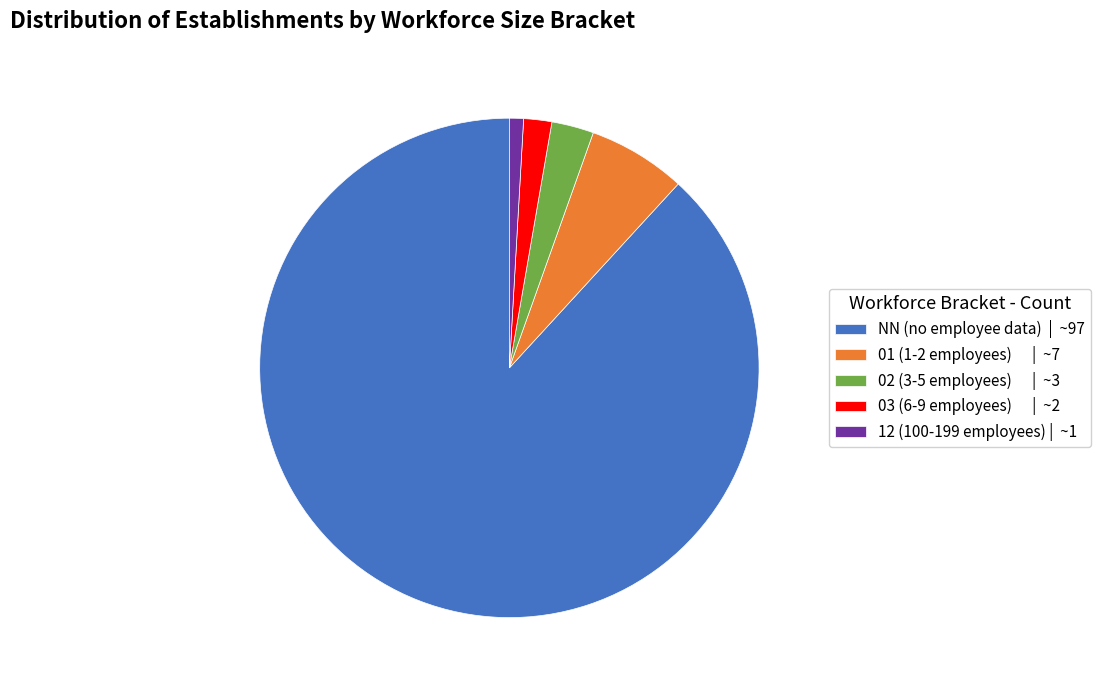

Combined, do NN (no employee data) | ~97 and 12 (100-199 employees) | ~1 account for over 50%?

Yes